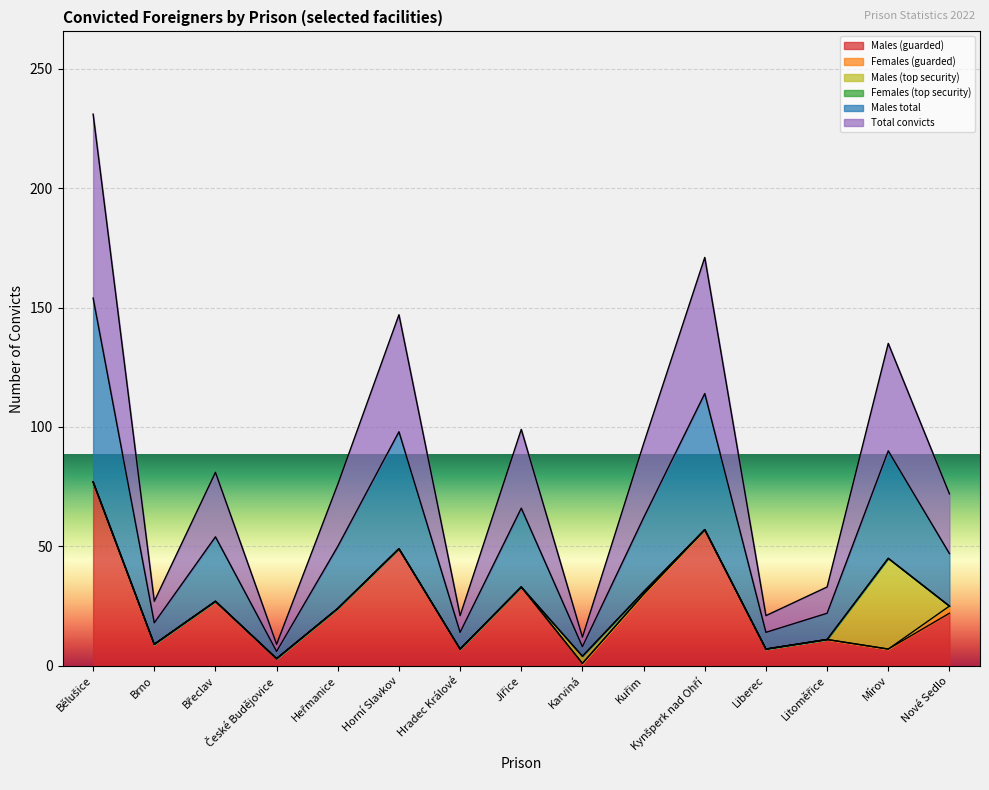

At which label does Total convicts first exceed 76?

Bělušice